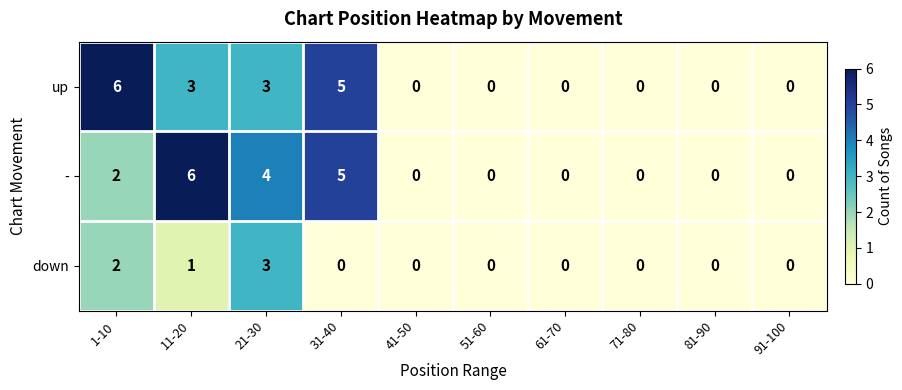

What is the sum of all down values?

6